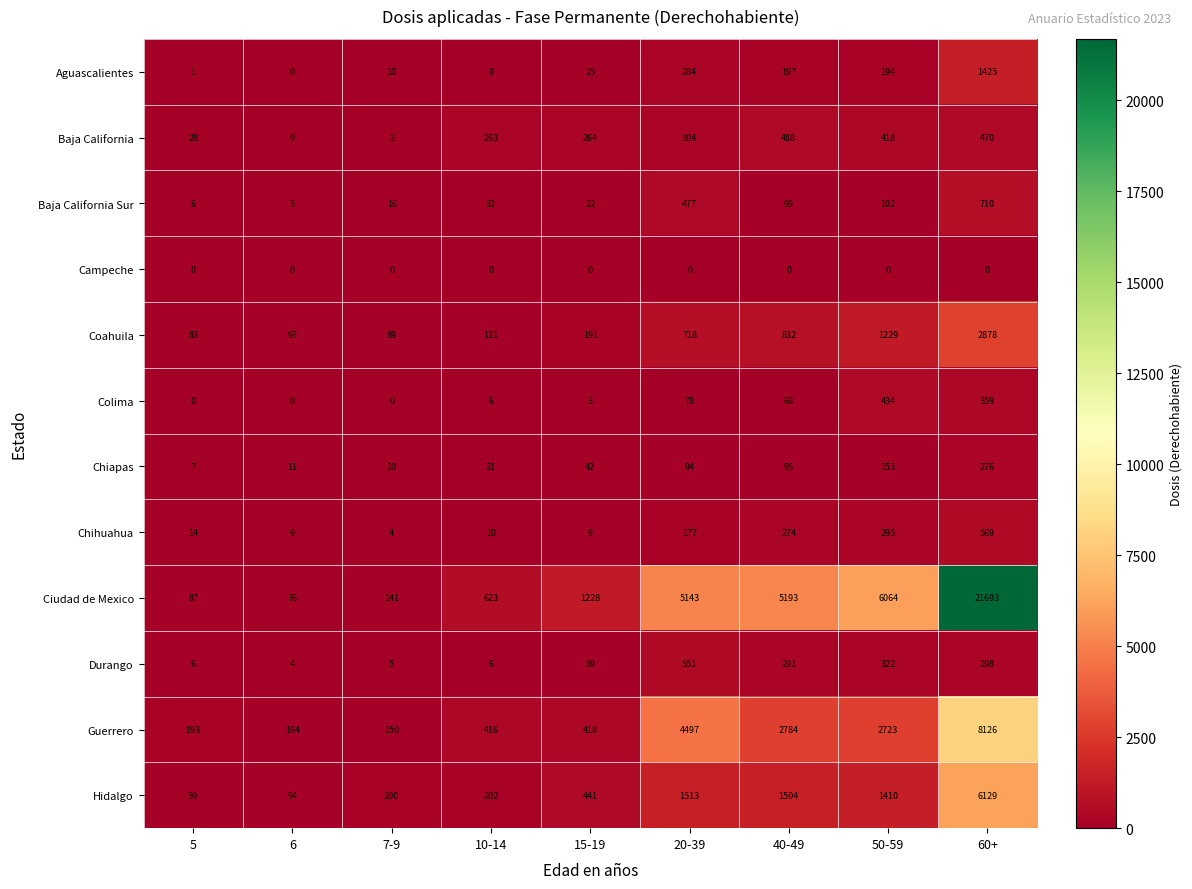

What is the spread (max minus min) of values at 15-19?

1228